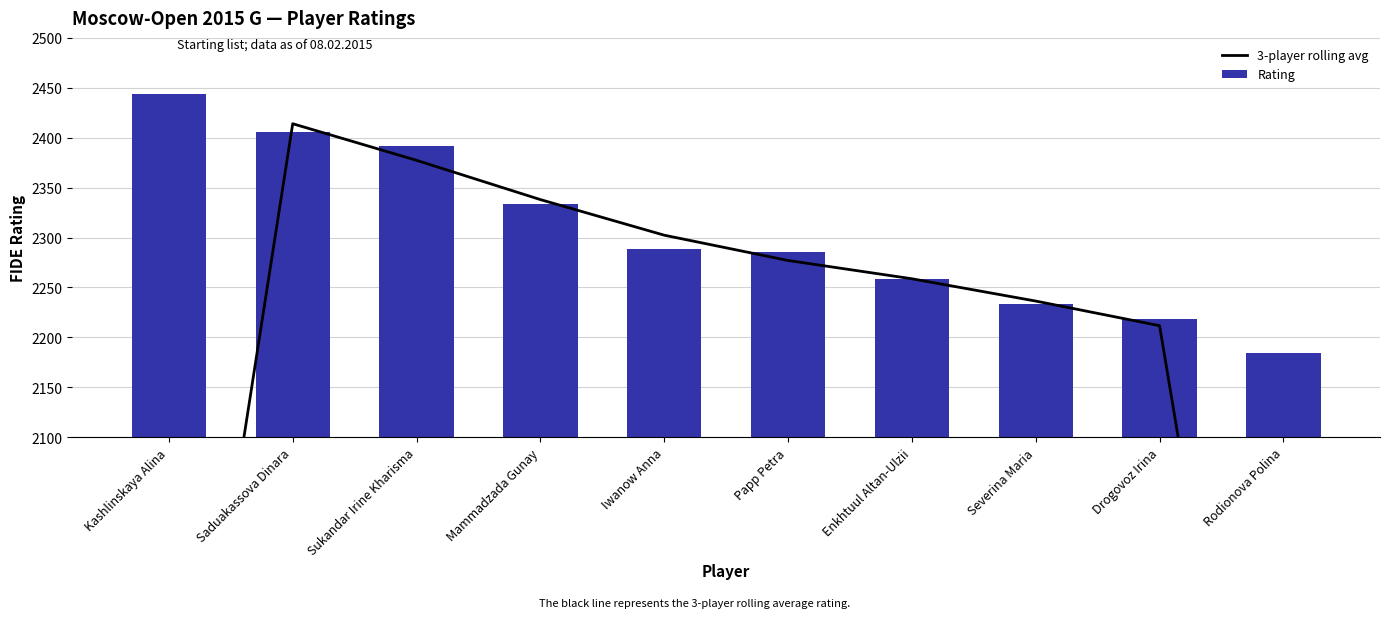

The Rating series shows 2334.0 at Mammadzada Gunay. True or false?

True